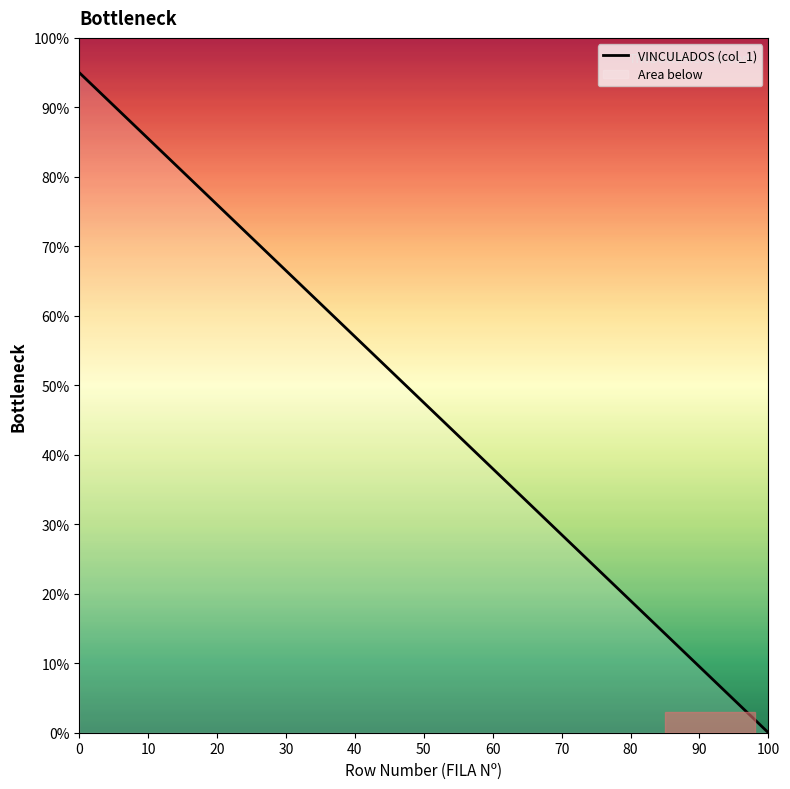

The value at 0 is 24.2. True or false?

False